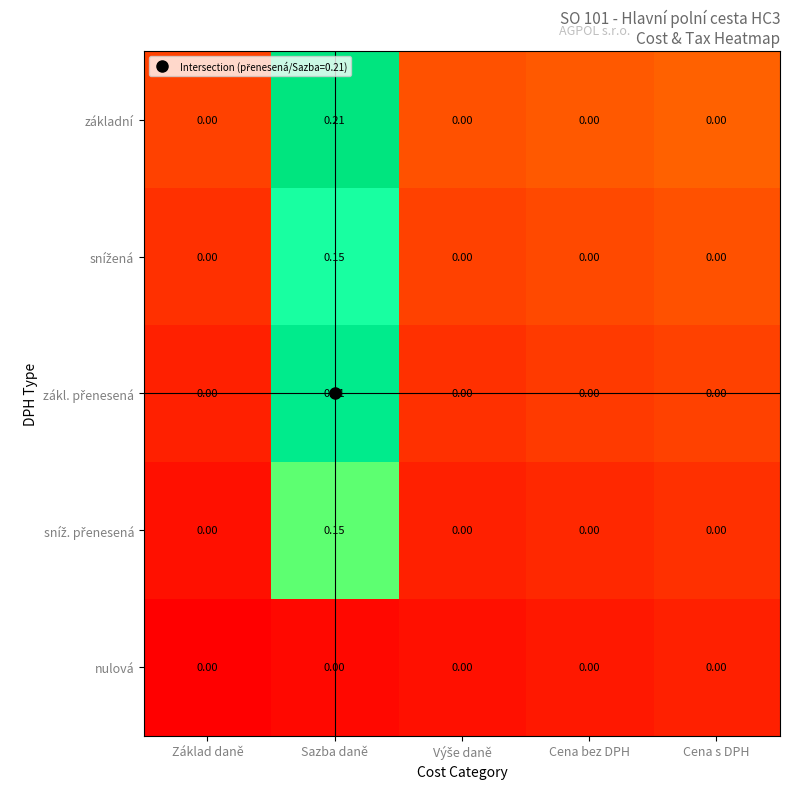

What is the total value across all series at Základ daně?

0.0